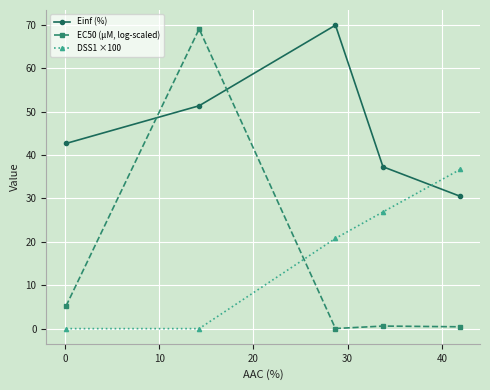

What is the difference between the maximum and minimum values in the EC50 (µM, log-scaled) series?

69.1